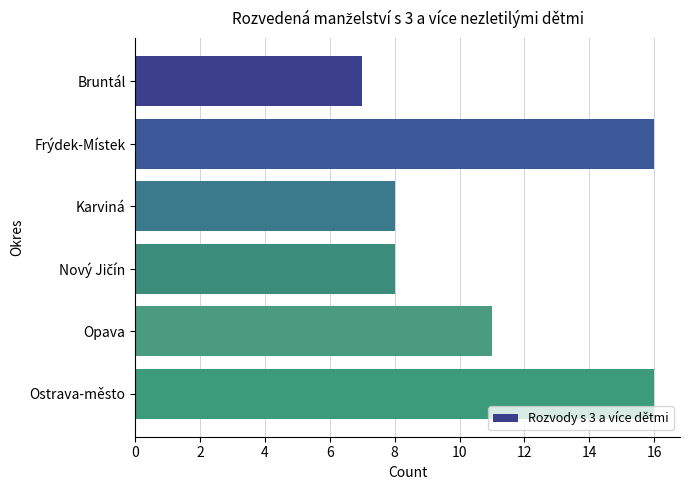

What is the sum of all values?

66